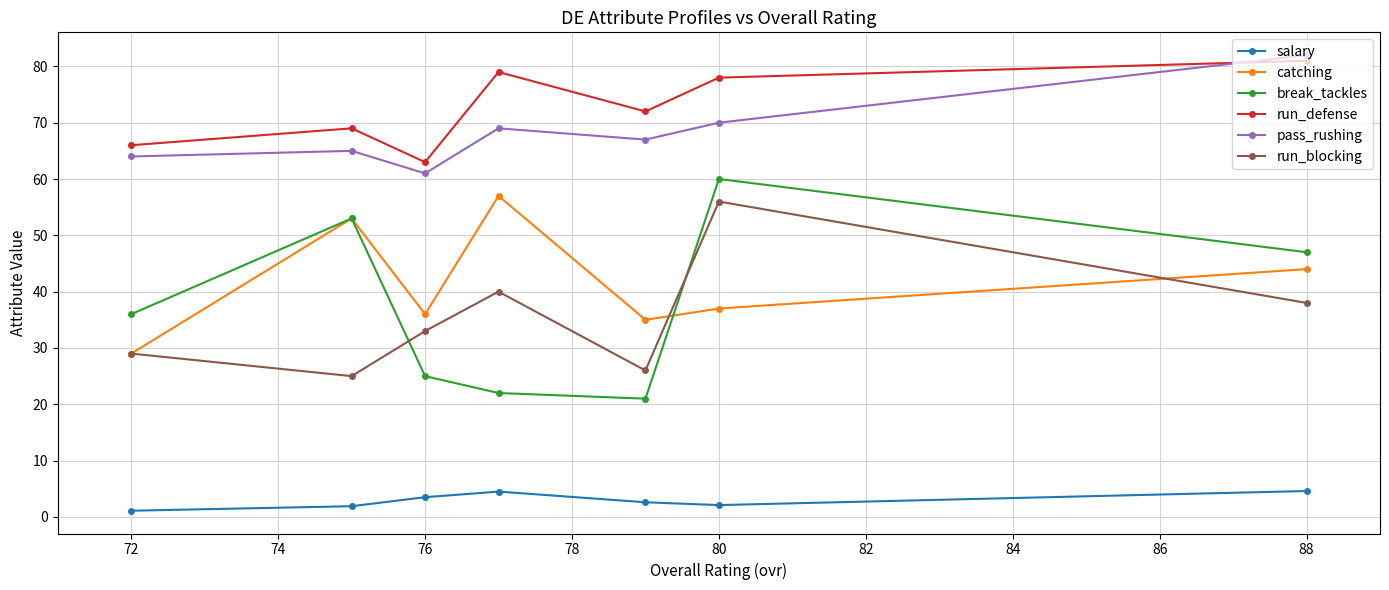

True or false: pass_rushing has more than 2 interior local peaks.

False